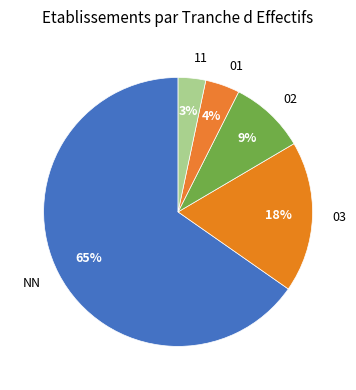

What percentage is the 01 slice, to the nearest percent?

4%